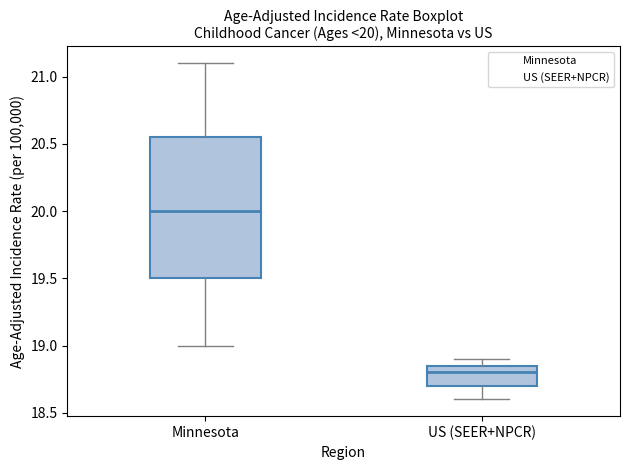

Which box is the tallest, from its lower edge to its upper edge?

Minnesota